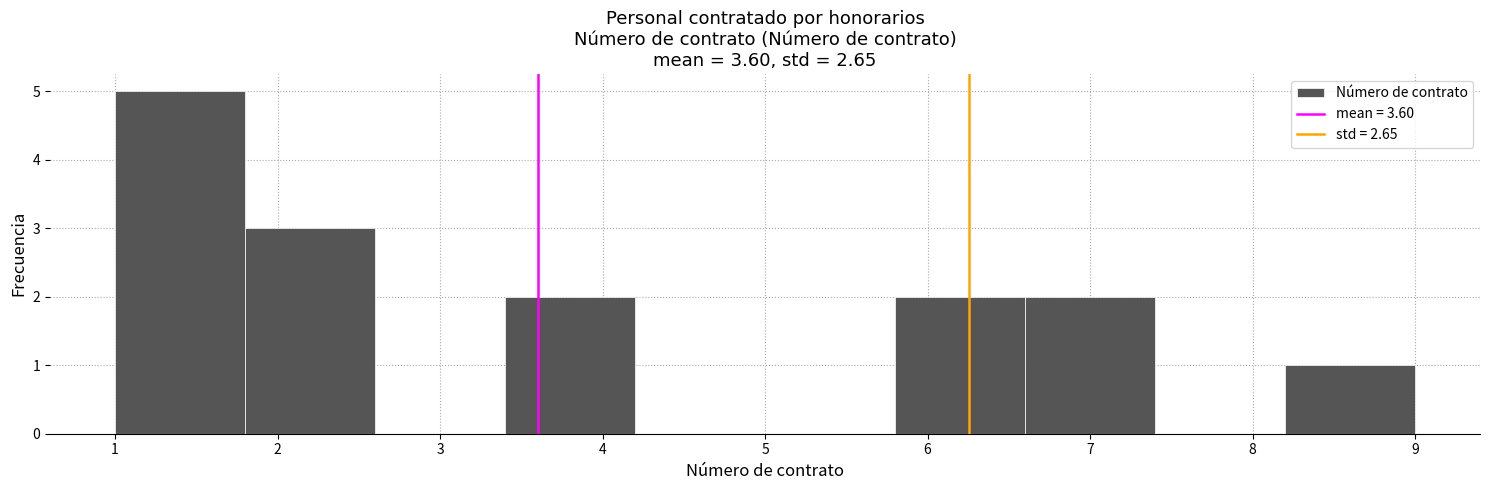

Reading left to right, list every bar in this chart as the range it spans on the x-axis followed by its height. The values are not printed on the chart, so give them approximately, as read against the axis.

1.0 to 1.8: 5
1.8 to 2.6: 3
2.6 to 3.4: 0
3.4 to 4.2: 2
4.2 to 5.0: 0
5.0 to 5.8: 0
5.8 to 6.6: 2
6.6 to 7.4: 2
7.4 to 8.2: 0
8.2 to 9.0: 1